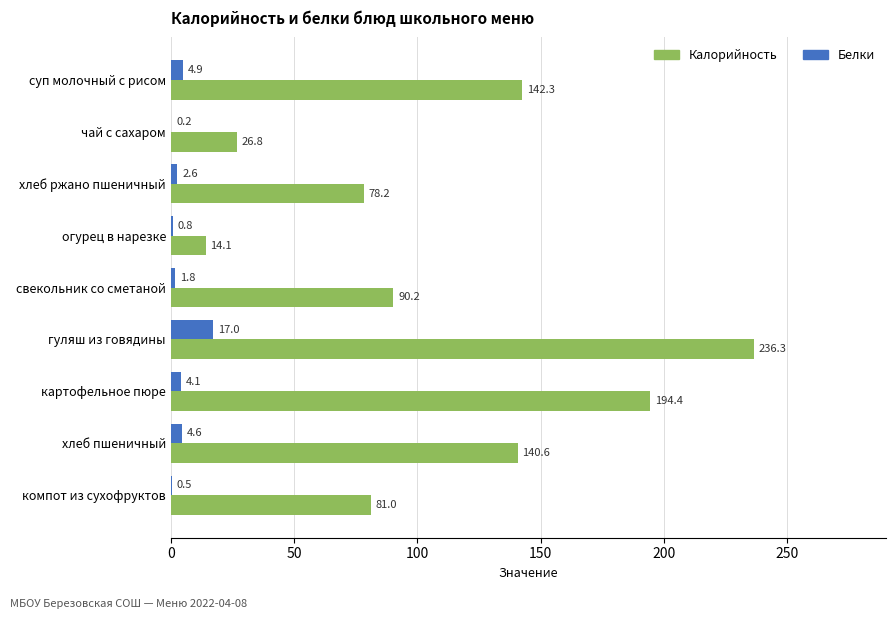

What is the sum of all Белки values?

36.5